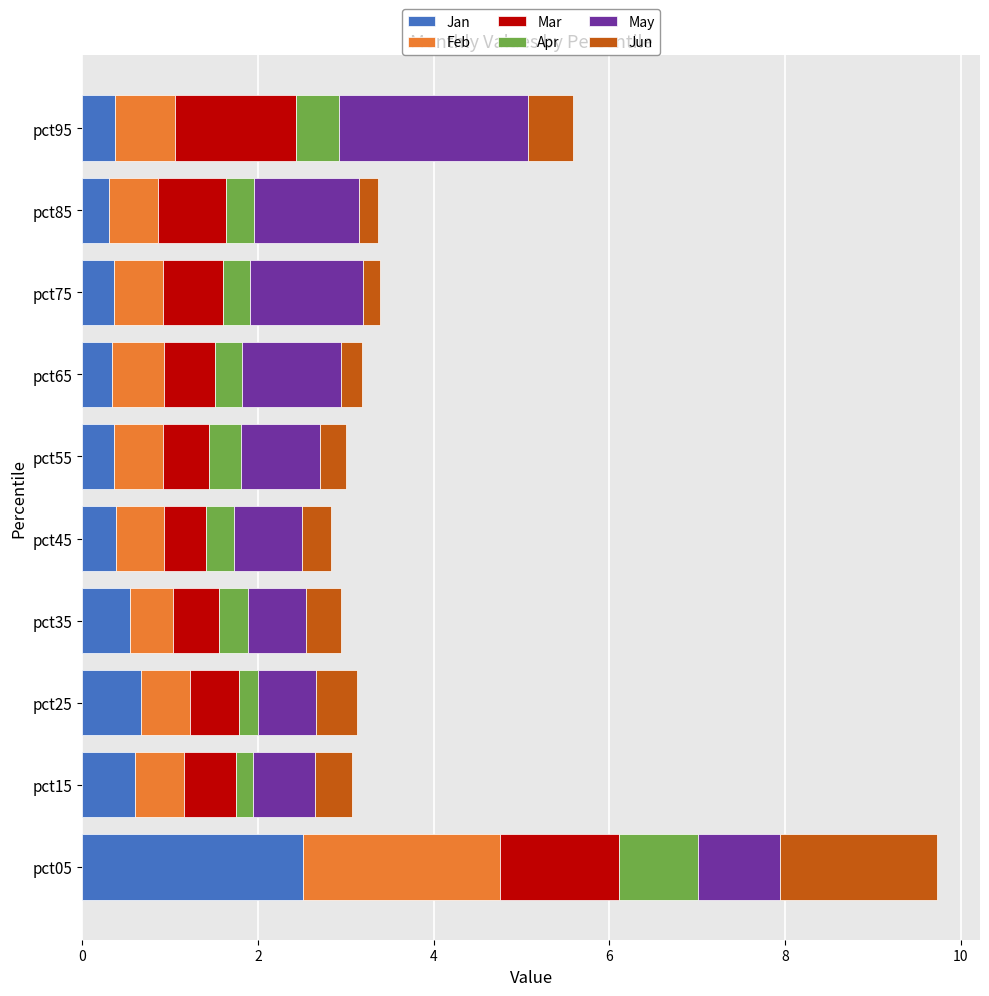

At which category is the sum across all series the highest?

pct05